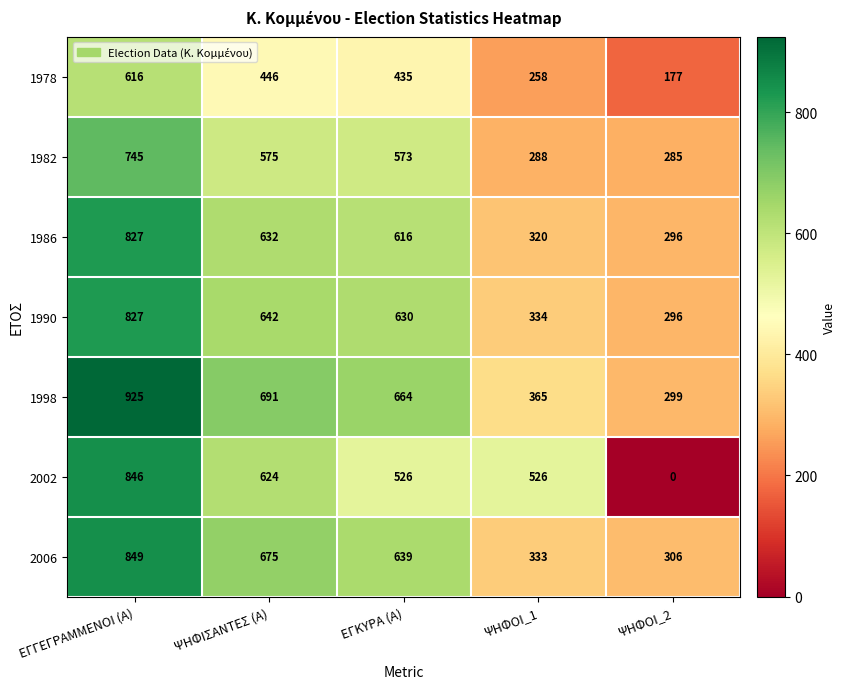

Which series has the largest range (max minus min)?

2002